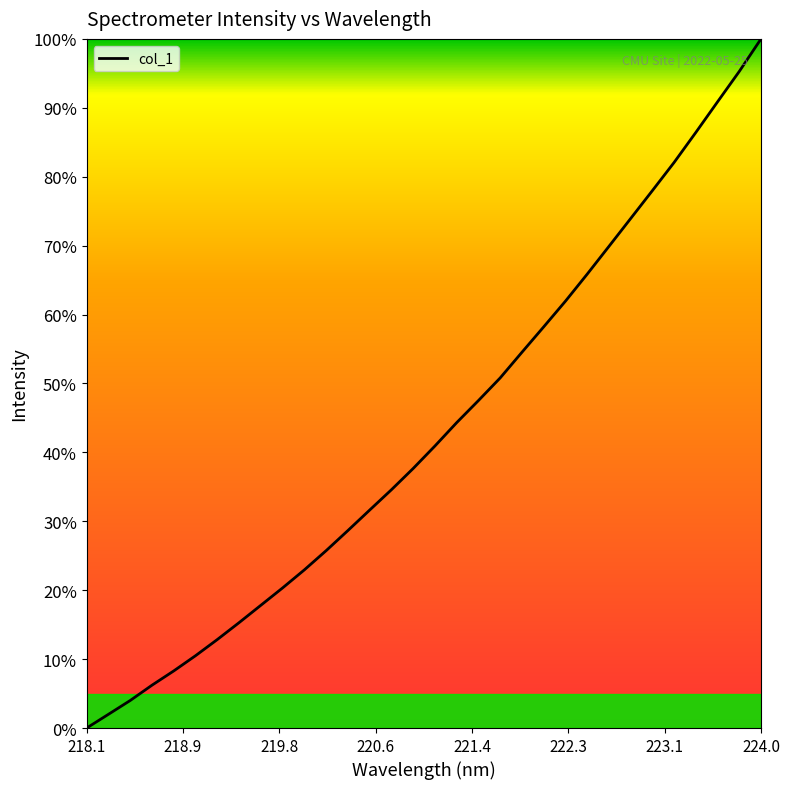

What is the maximum value shown in the chart?

100.0